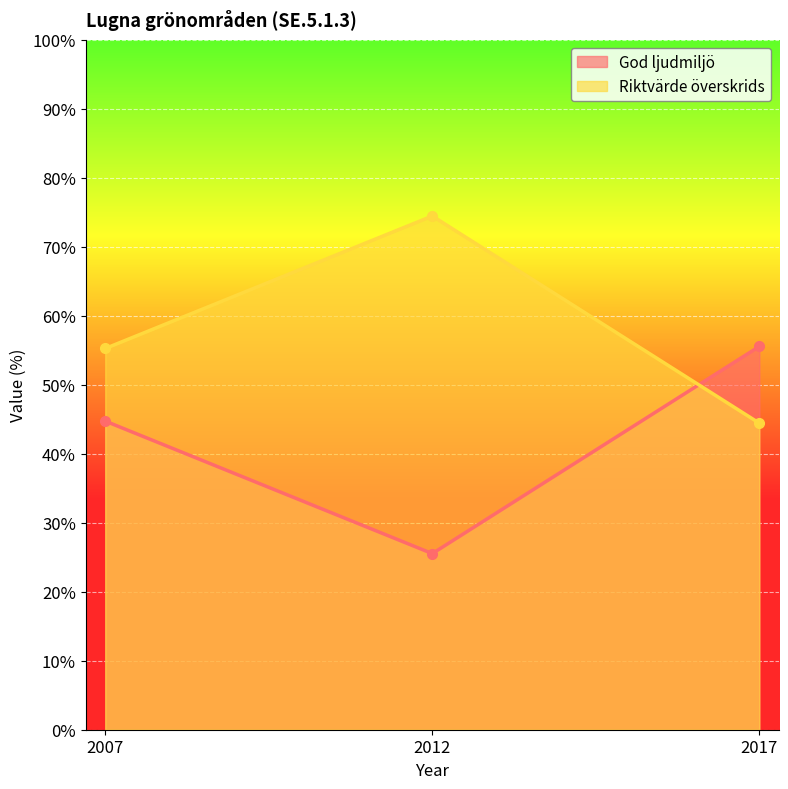

List the labels in order of Riktvärde överskrids value, largest first.

2012, 2007, 2017